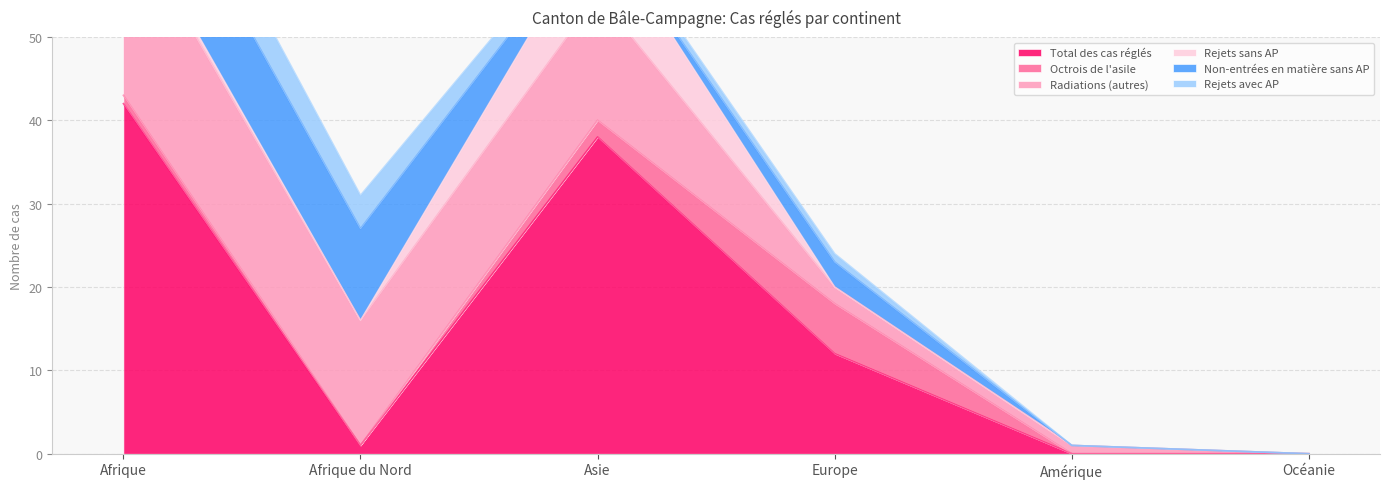

List the labels in order of Non-entrées en matière sans AP value, largest first.

Afrique, Afrique du Nord, Europe, Asie, Amérique, Océanie